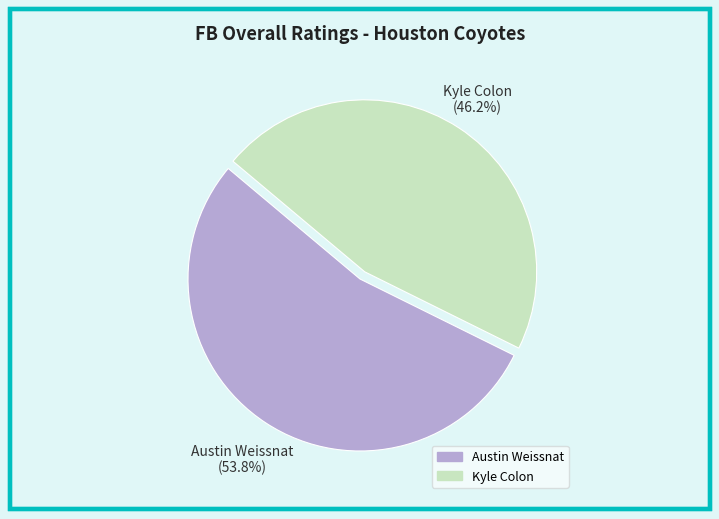

Is there a majority slice in this chart?

Yes